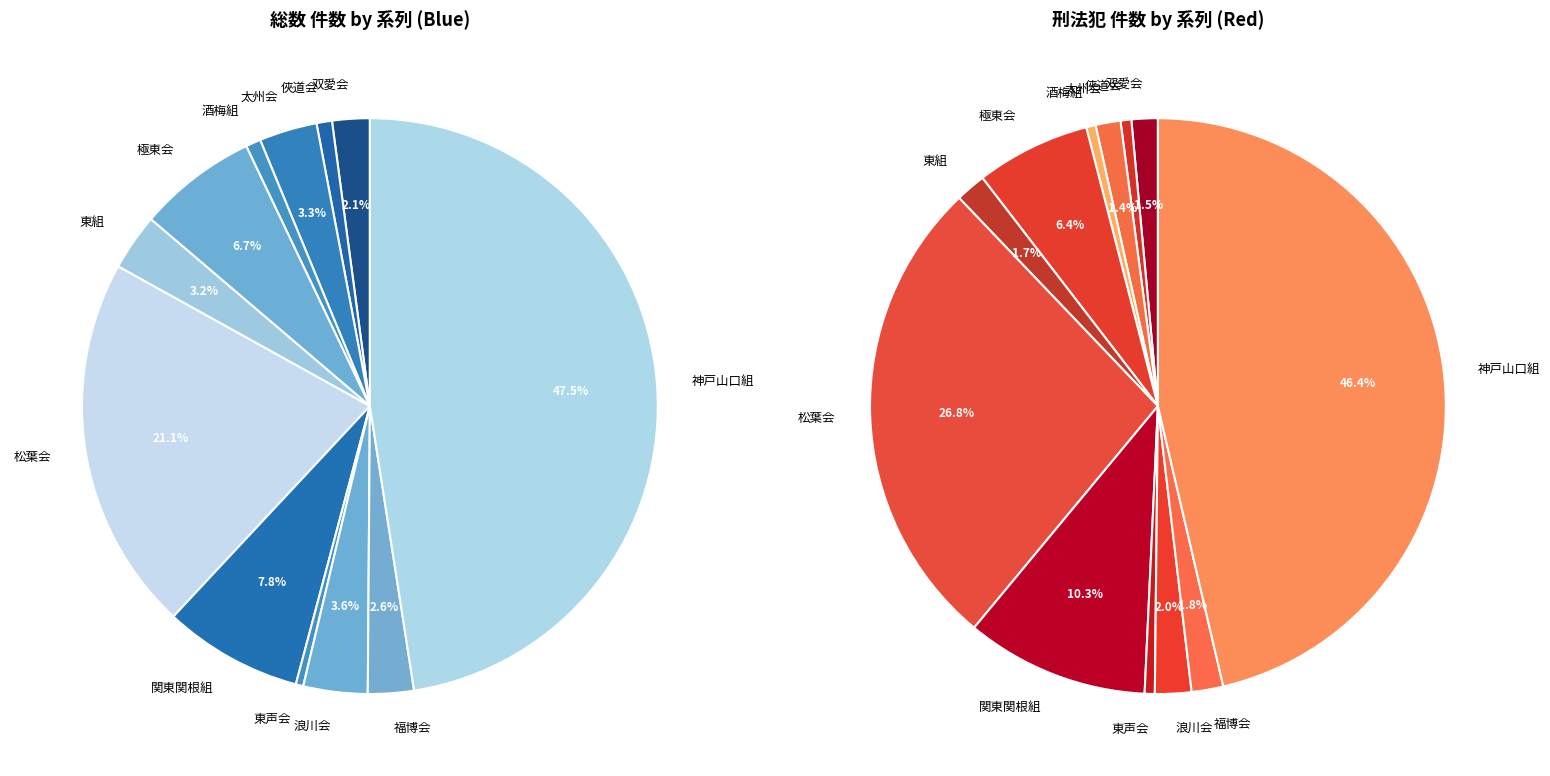

The 太州会 slice represents 3% of the pie. True or false?

True